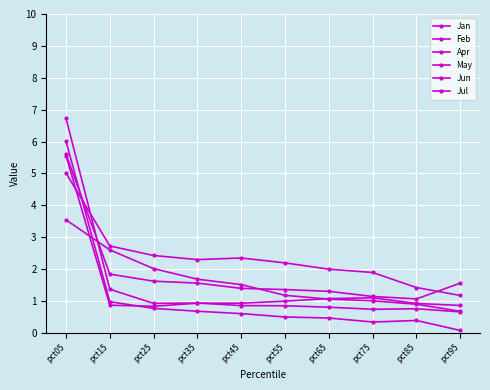

At which category does Jun reach its first local peak?

pct35